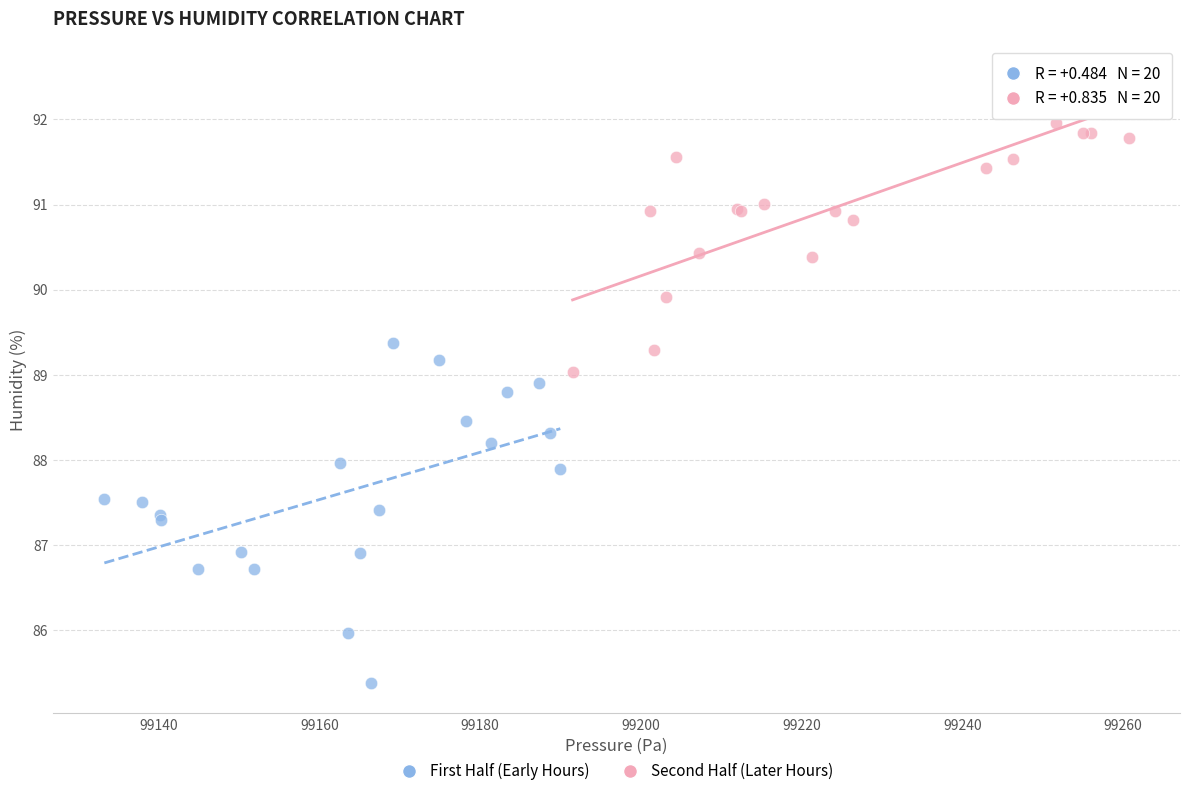

Which series reaches the maximum Y coordinate?

Second Half (Later Hours)